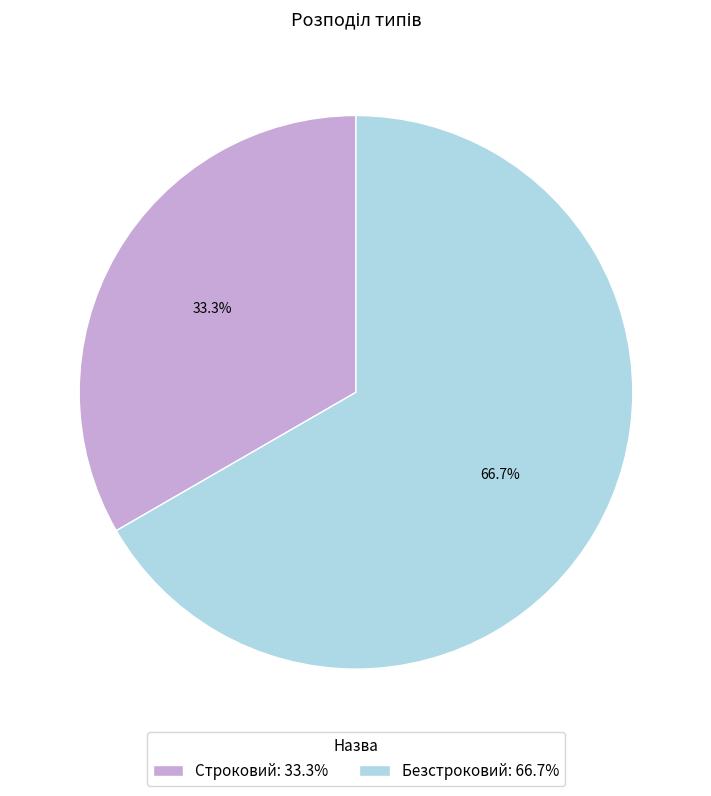

The Безстроковий slice represents 67% of the pie. True or false?

True